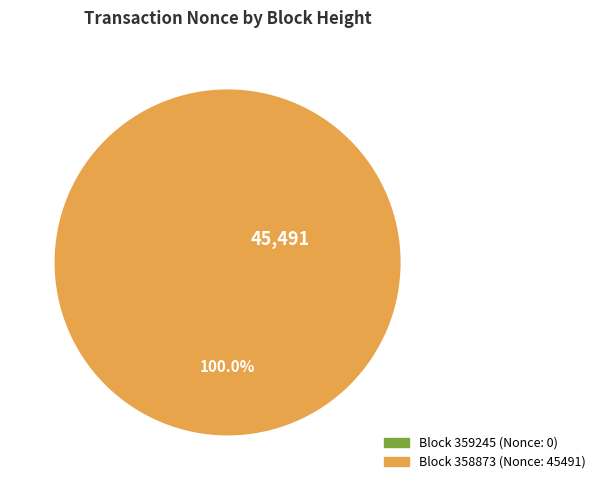

How many slices are in this pie chart?

2